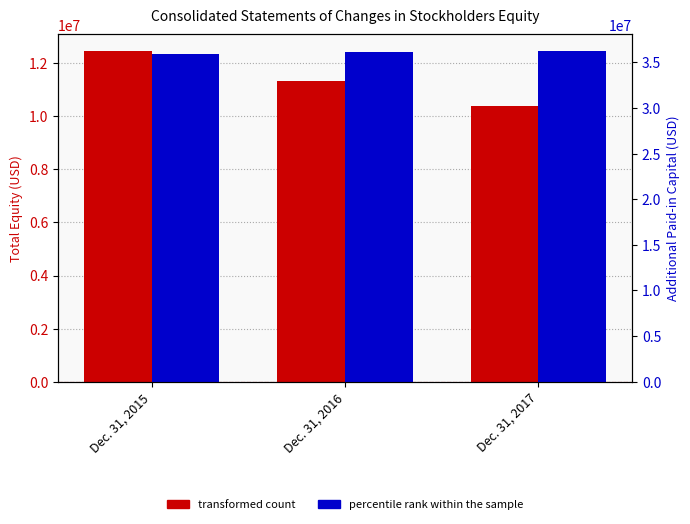

What is the spread (max minus min) of values at Dec. 31, 2017?

25862655